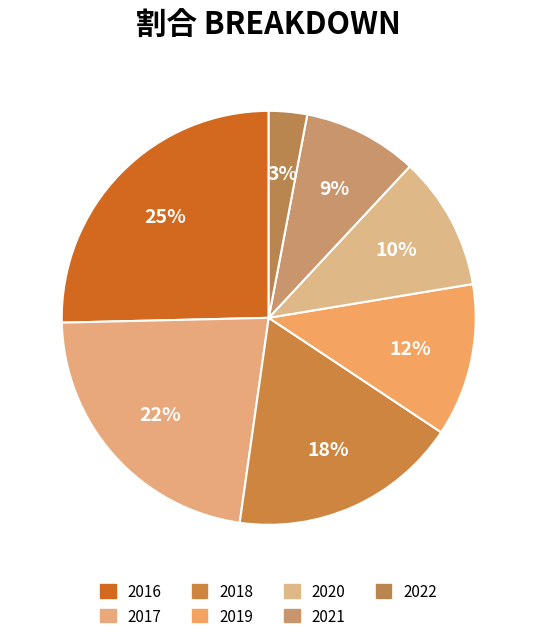

The 2016 slice represents 25% of the pie. True or false?

True